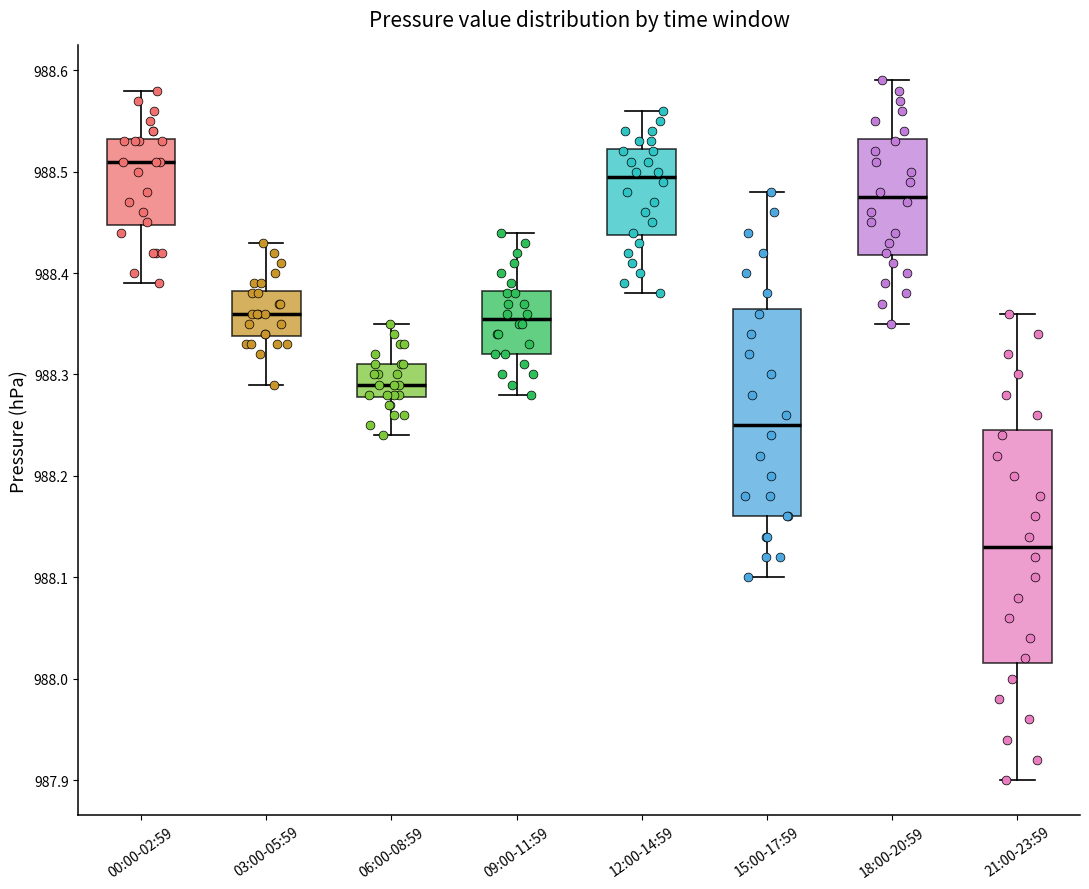

Which box has the highest median line?

00:00-02:59